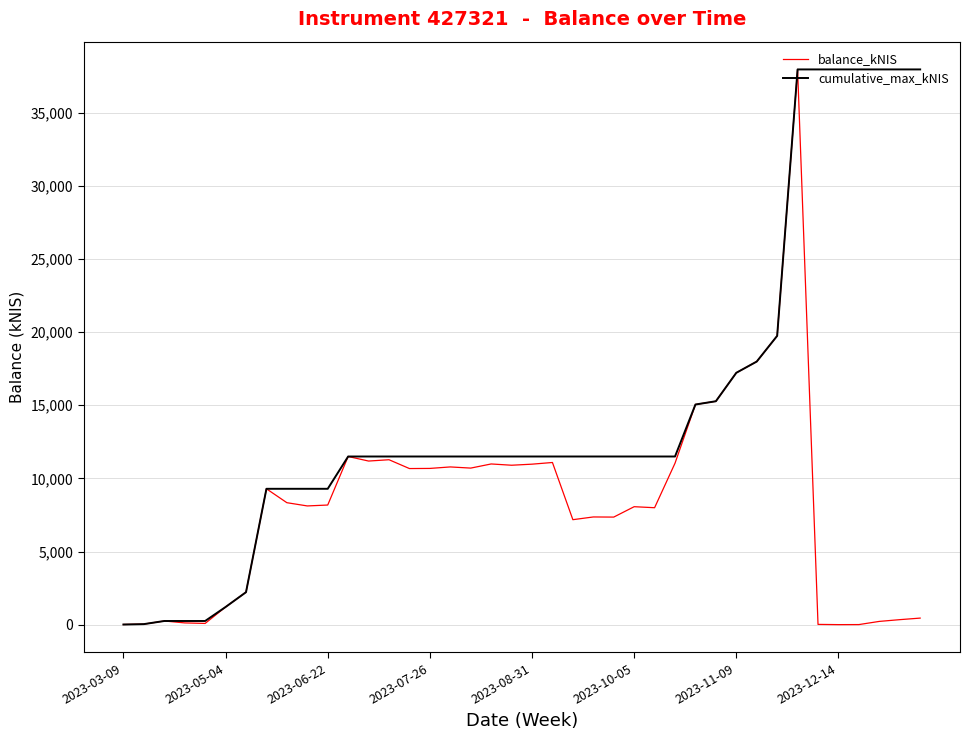

Which series has the largest total across all categories?

cumulative_max_kNIS